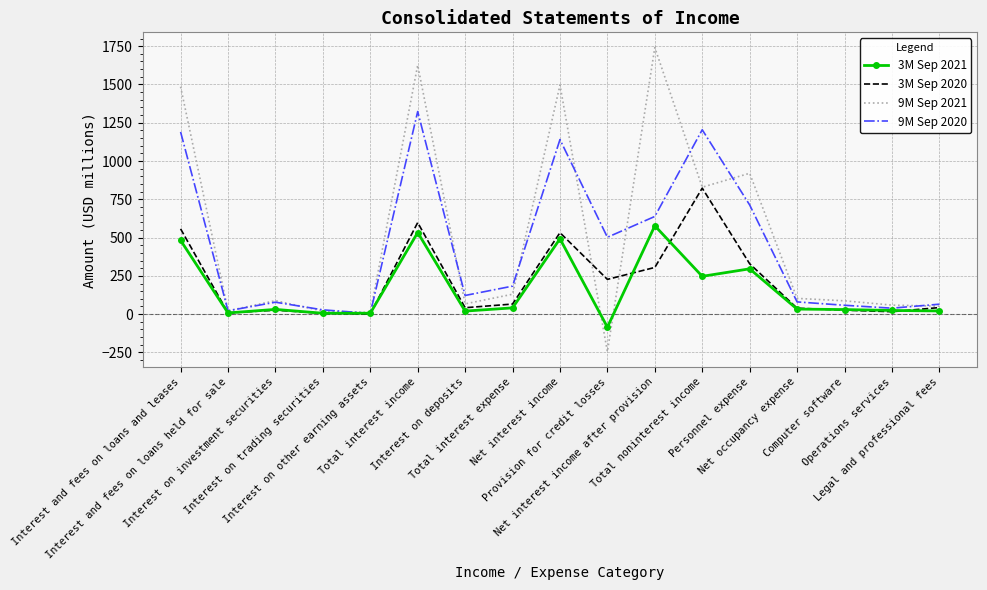

List the series in order of their overall mean, highest first.

9M Sep 2021, 9M Sep 2020, 3M Sep 2020, 3M Sep 2021